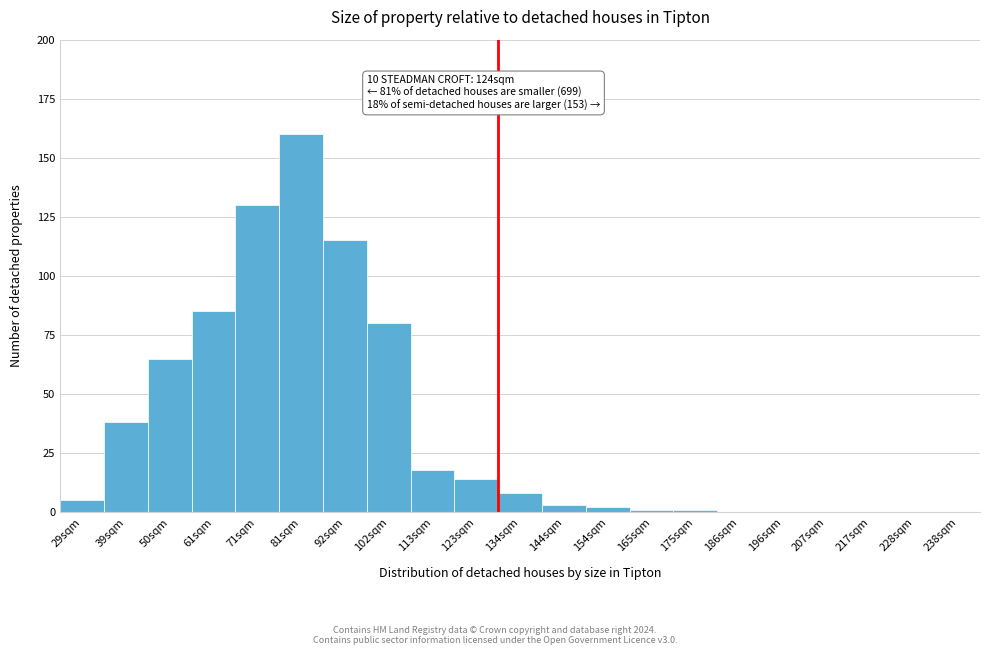

Reading right to left, transcribe all the data shown in this chart.

238sqm=0	228sqm=0	217sqm=0	207sqm=0	196sqm=0	186sqm=0	175sqm=1	165sqm=1	154sqm=2	144sqm=3	134sqm=8	123sqm=14	113sqm=18	102sqm=80	92sqm=115	81sqm=160	71sqm=130	61sqm=85	50sqm=65	39sqm=38	29sqm=5